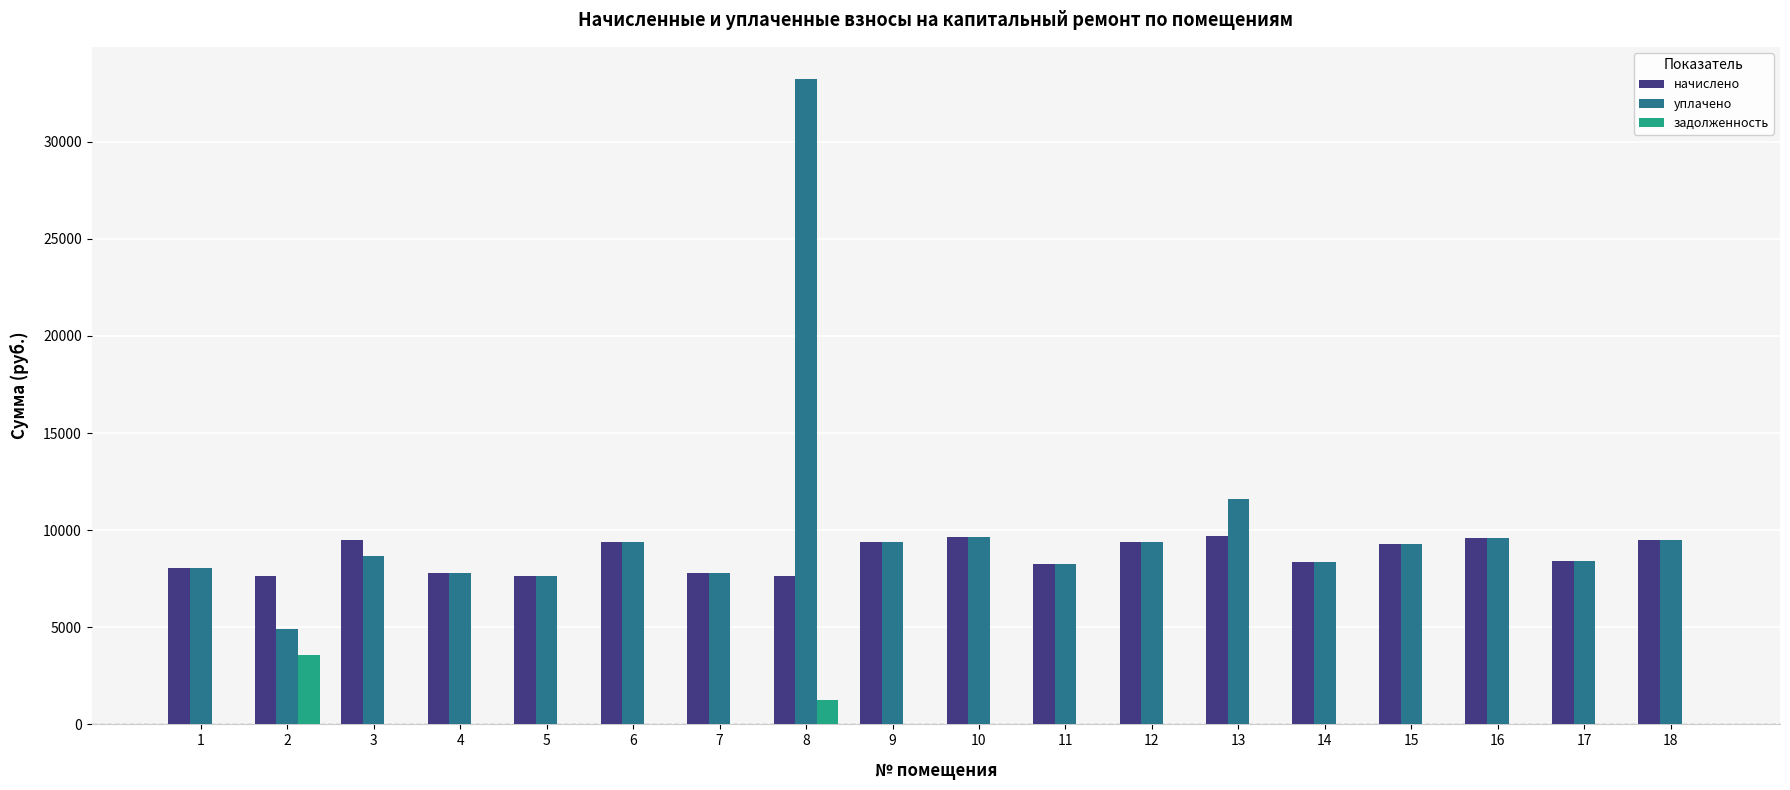

What is the total value across all series at 17?

16834.6